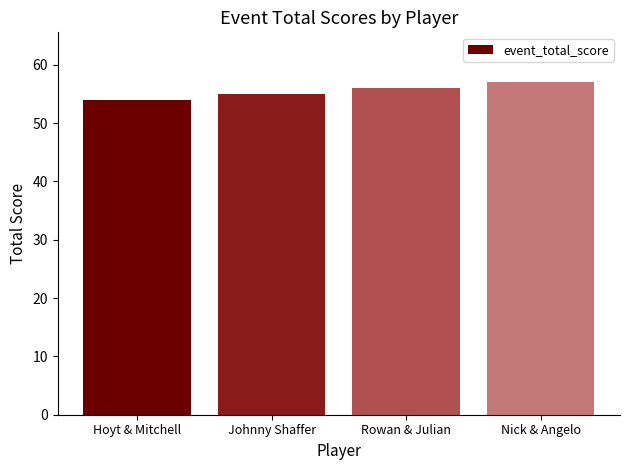

Read the value at Hoyt & Mitchell.

54